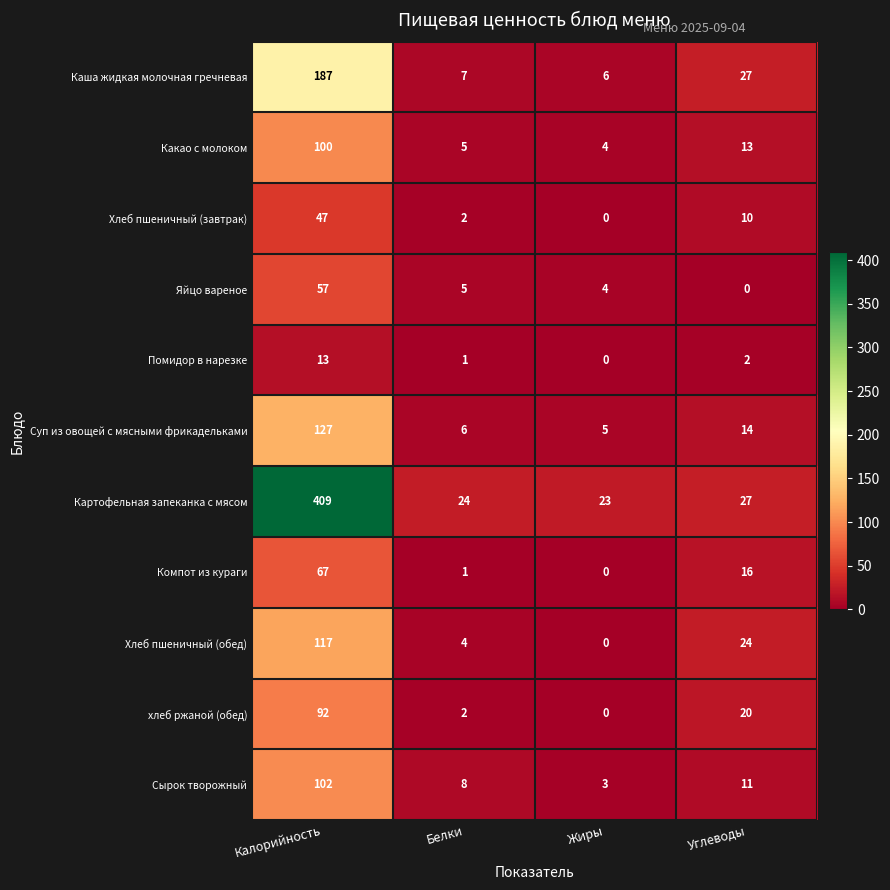

Rank the series by their maximum value, from lowest to highest.

Помидор в нарезке, Хлеб пшеничный (завтрак), Яйцо вареное, Компот из кураги, хлеб ржаной (обед), Какао с молоком, Сырок творожный, Хлеб пшеничный (обед), Суп из овощей с мясными фрикадельками, Каша жидкая молочная гречневая, Картофельная запеканка с мясом